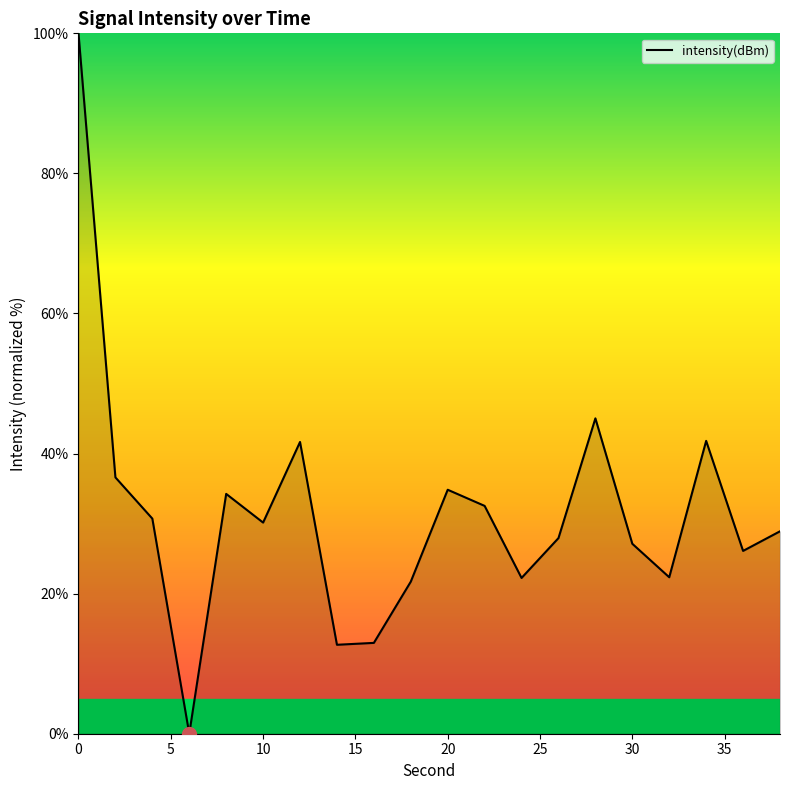

What is the maximum value shown in the chart?

100.0